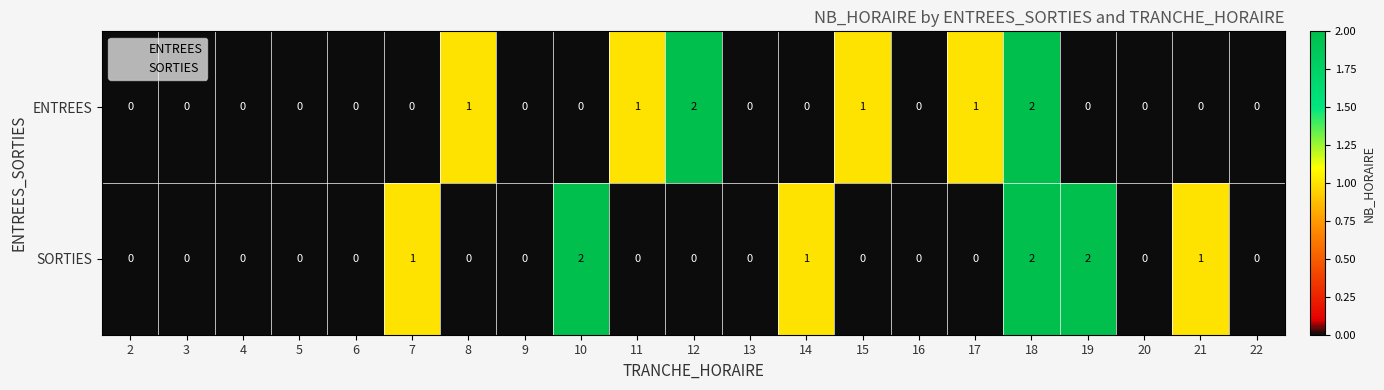

The value of ENTREES at 5 is 0. True or false?

True